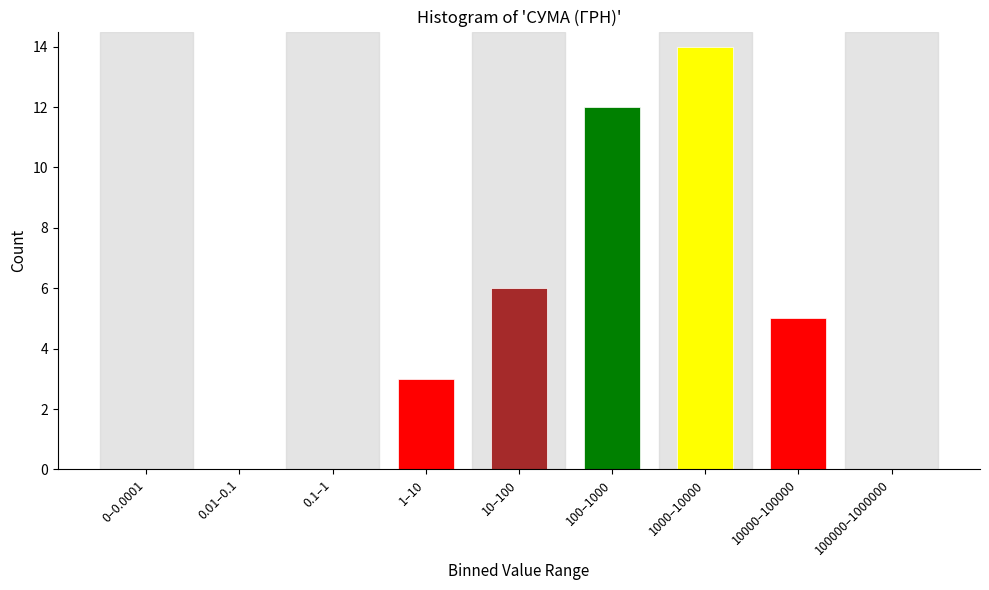

Reading left to right, what are all the values shown in this chart?

0–0.0001=0	0.01–0.1=0	0.1–1=0	1–10=3	10–100=6	100–1000=12	1000–10000=14	10000–100000=5	100000–1000000=0